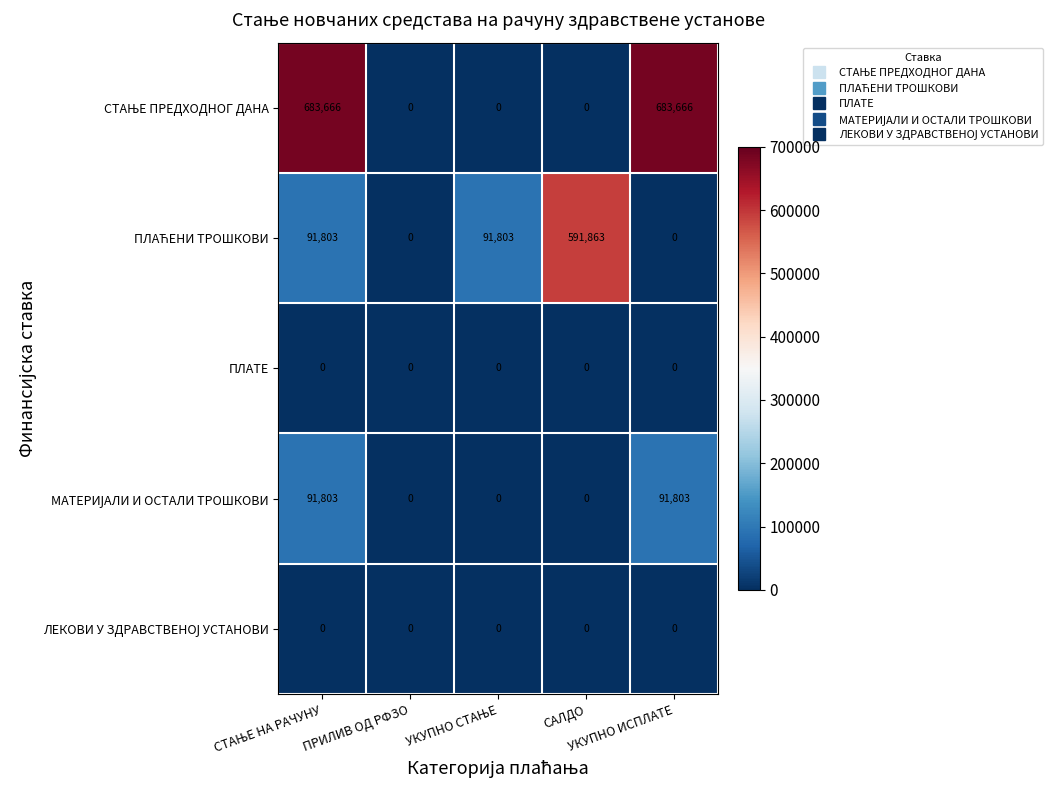

Count the number of data series in this chart.

5